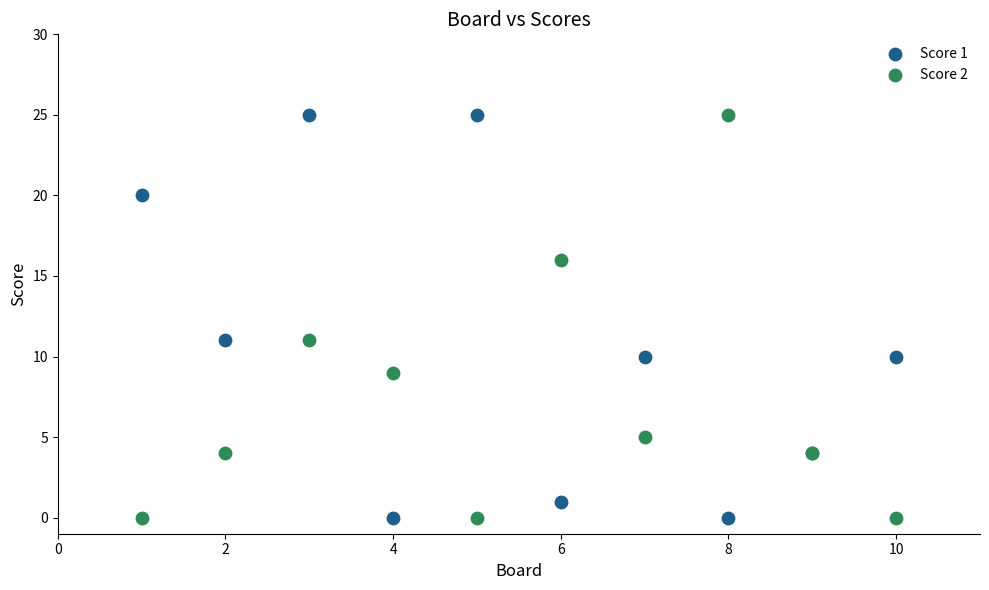

What is the X range (max minus min) for the scatter plot?

9